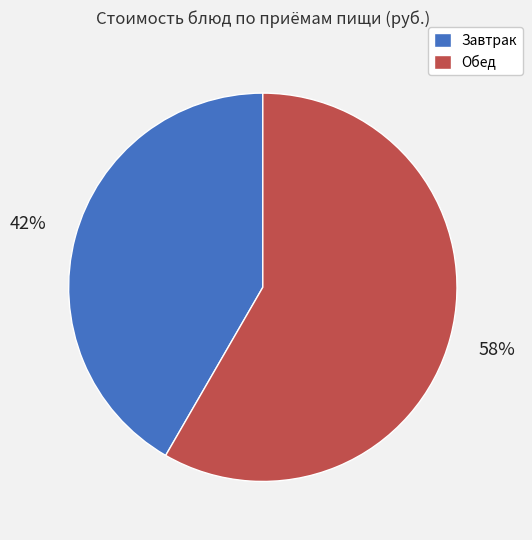

To the nearest percent, what is the average slice percentage?

50%